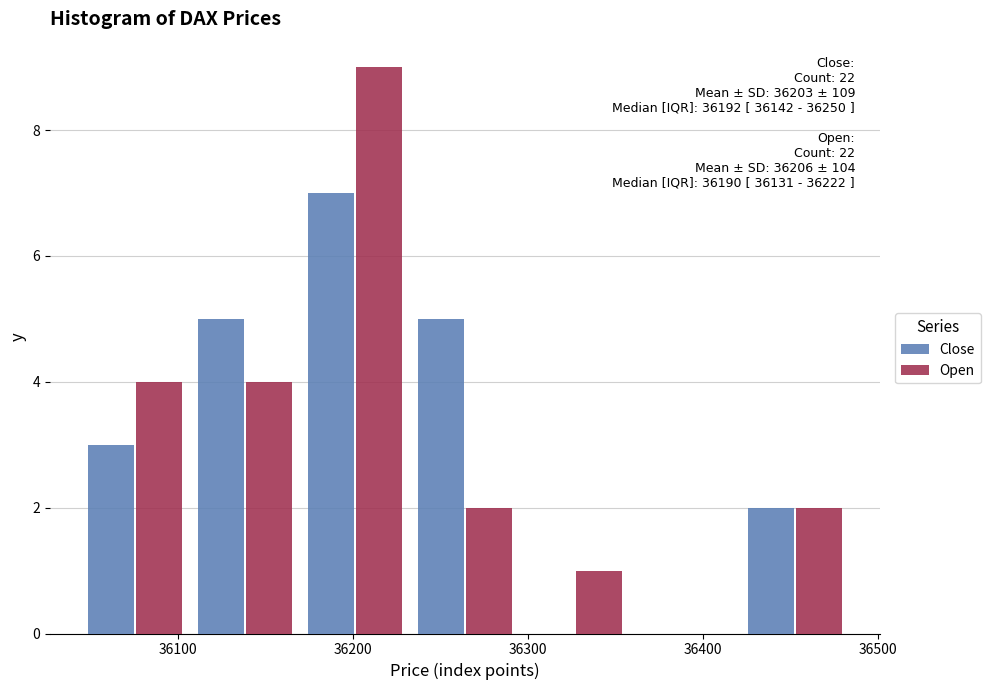

In the Close series, which range on the x-axis has the tallest bar?

36170 to 36230